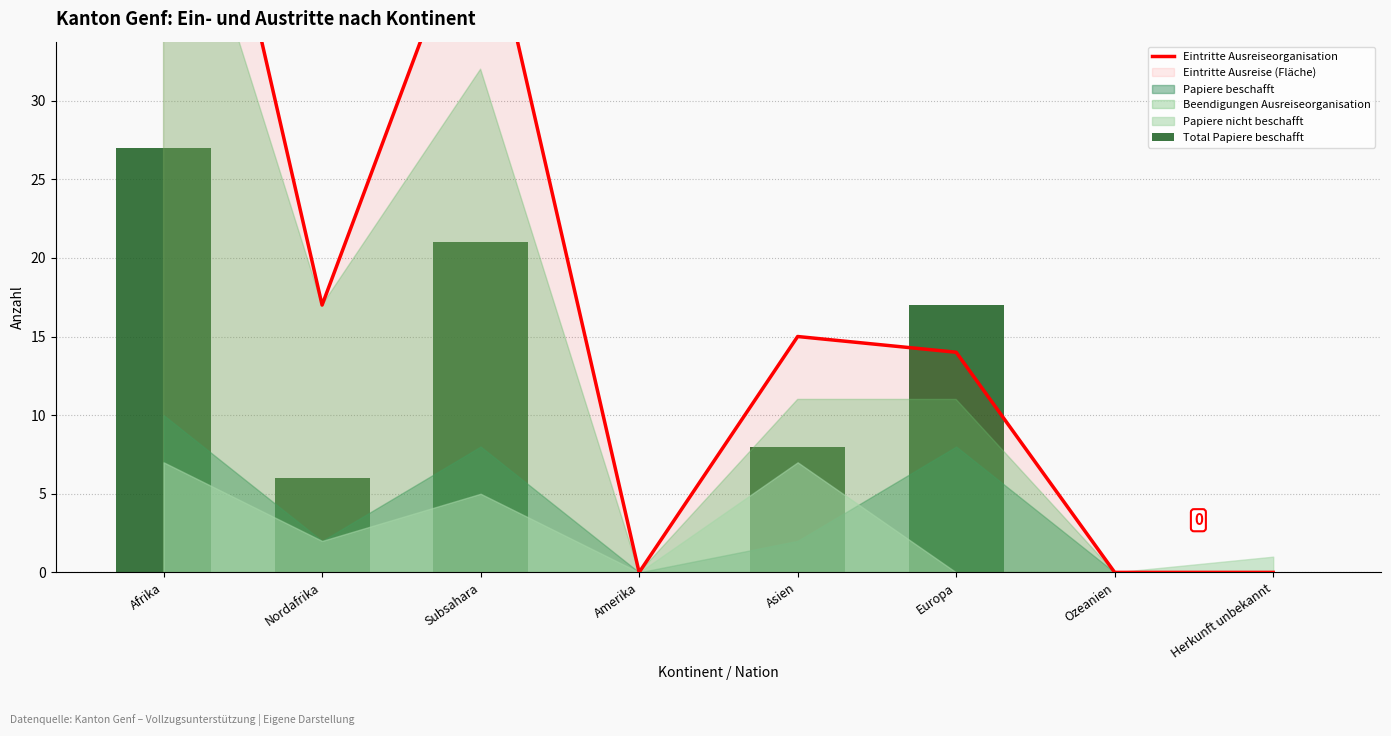

Where is Total Papiere beschafft nearest to the value 13?

Europa